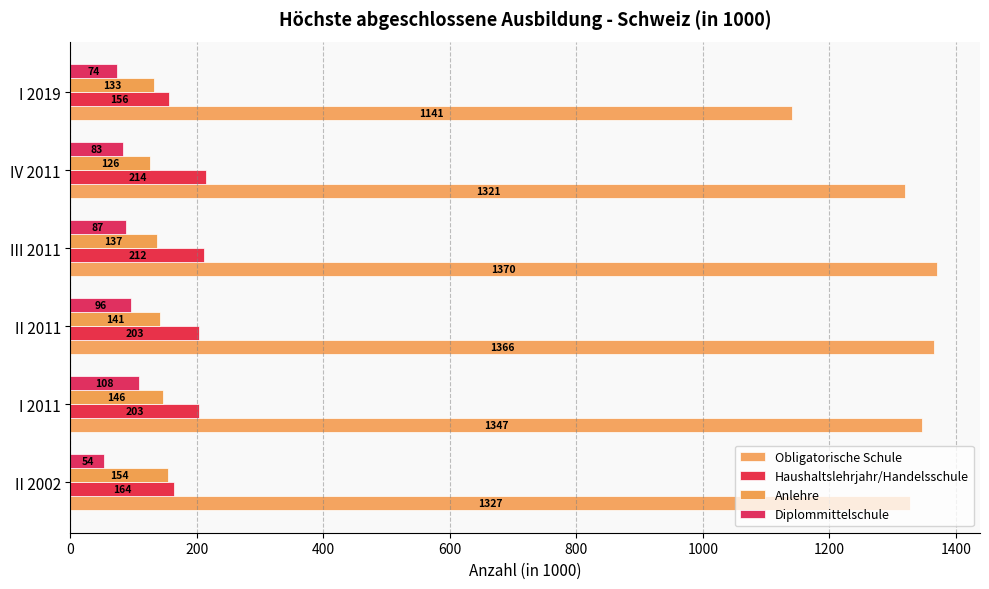

Count the number of categories in the chart.

6